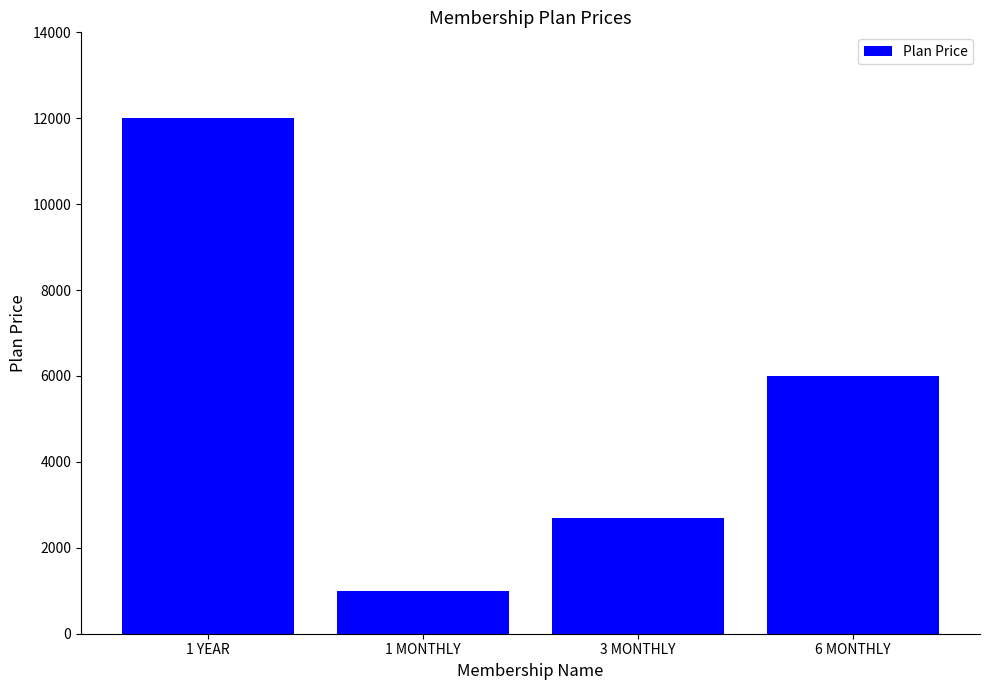

Reading left to right, what are all the values shown in this chart?

12000	1000	2700	6000